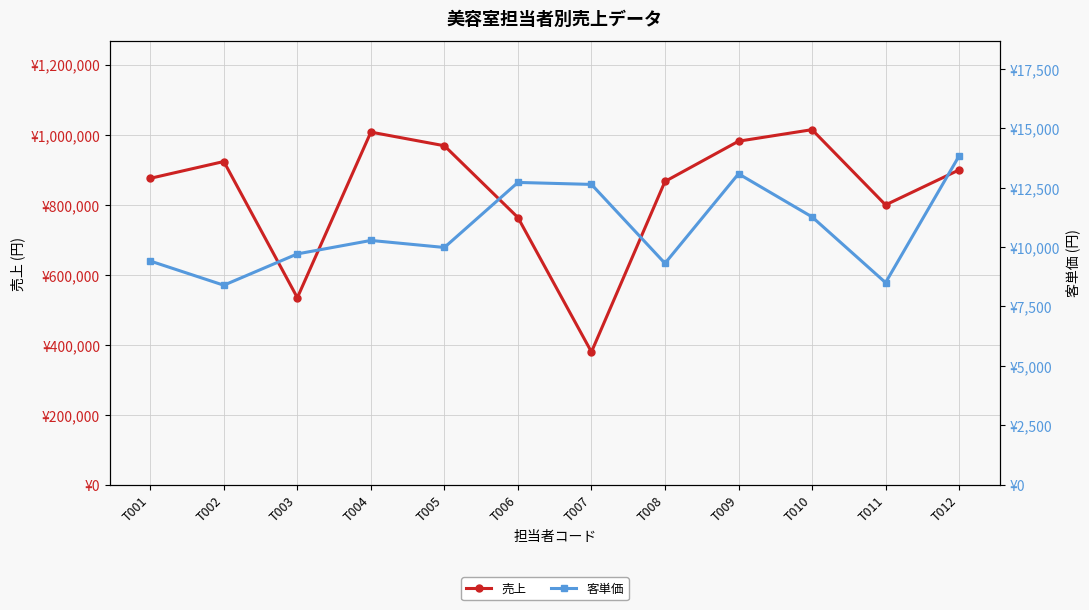

How many series are shown in this chart?

2